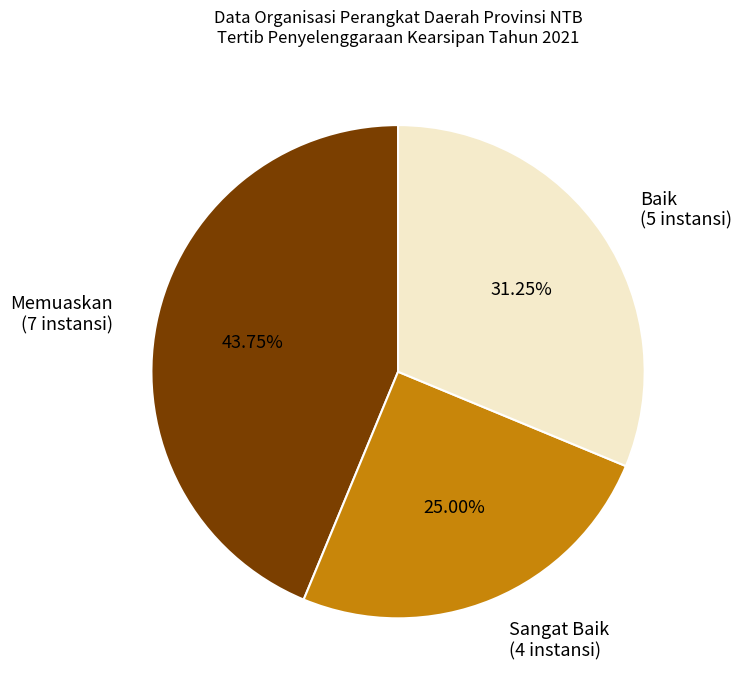

To the nearest percent, what is the combined percentage of Baik and Memuaskan?

75%